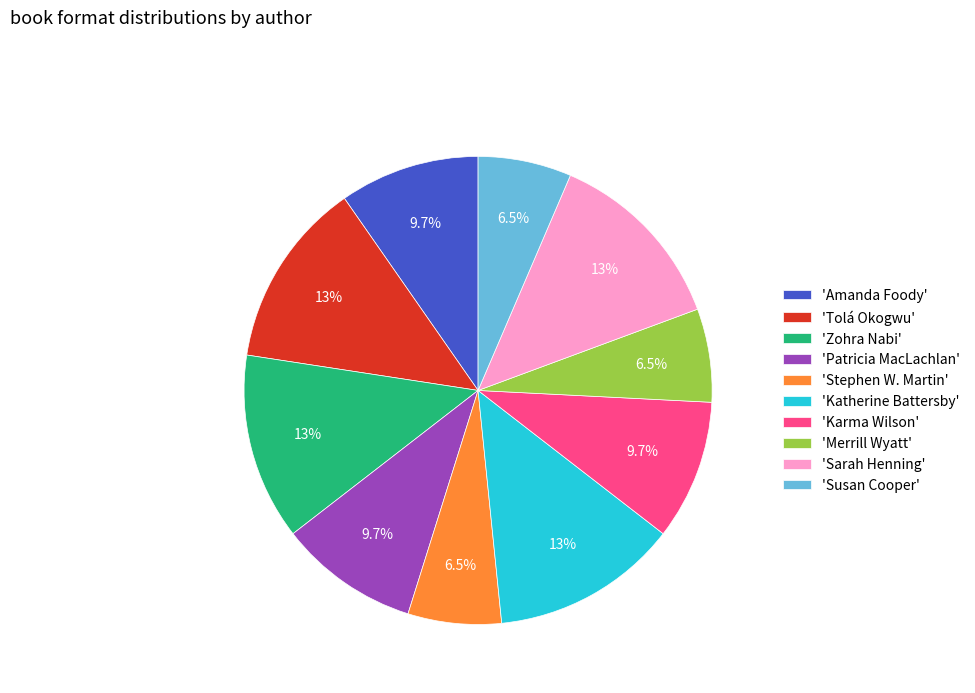

Approximately how many times larger is the value at 'Amanda Foody' compared to 'Patricia MacLachlan'?

1.0